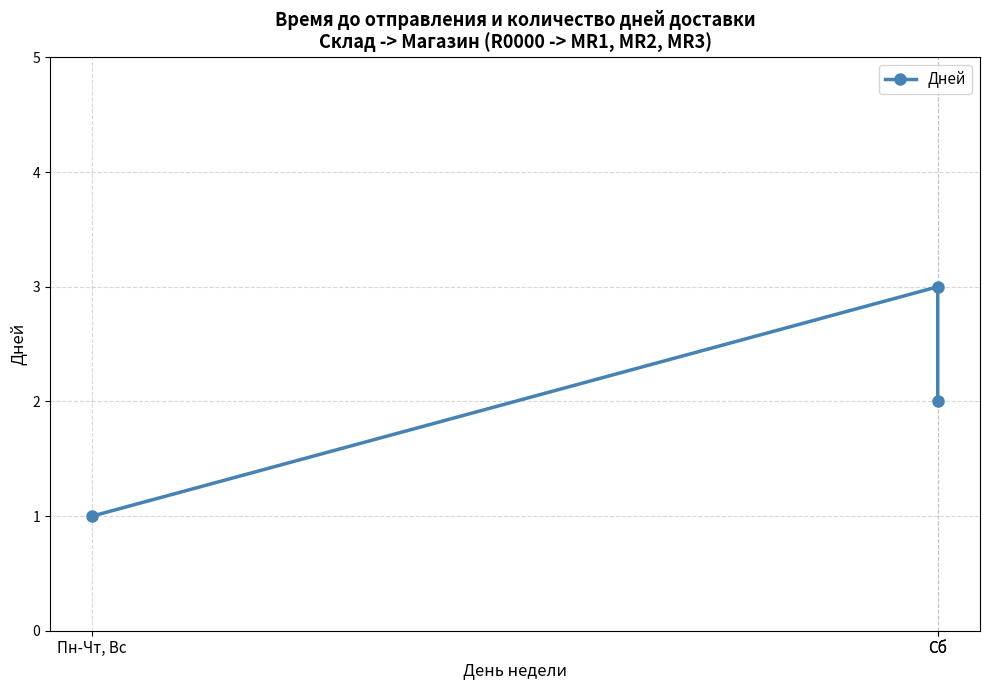

Reading right to left, extract all data points from this chart.

2	3	1